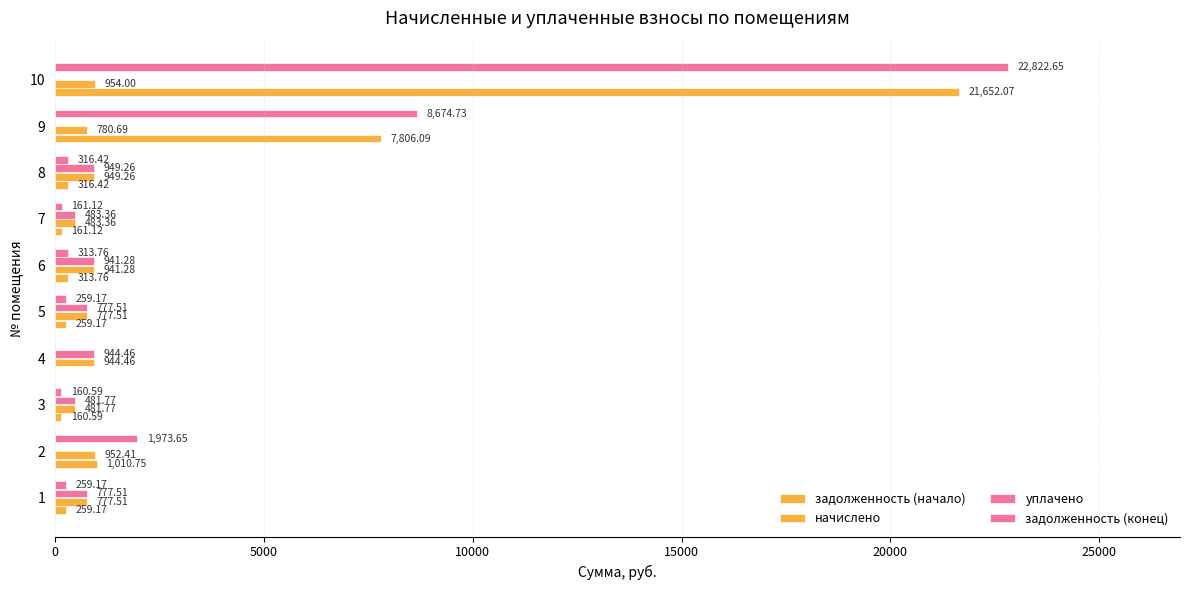

How many values in the начислено series exceed 941?

5